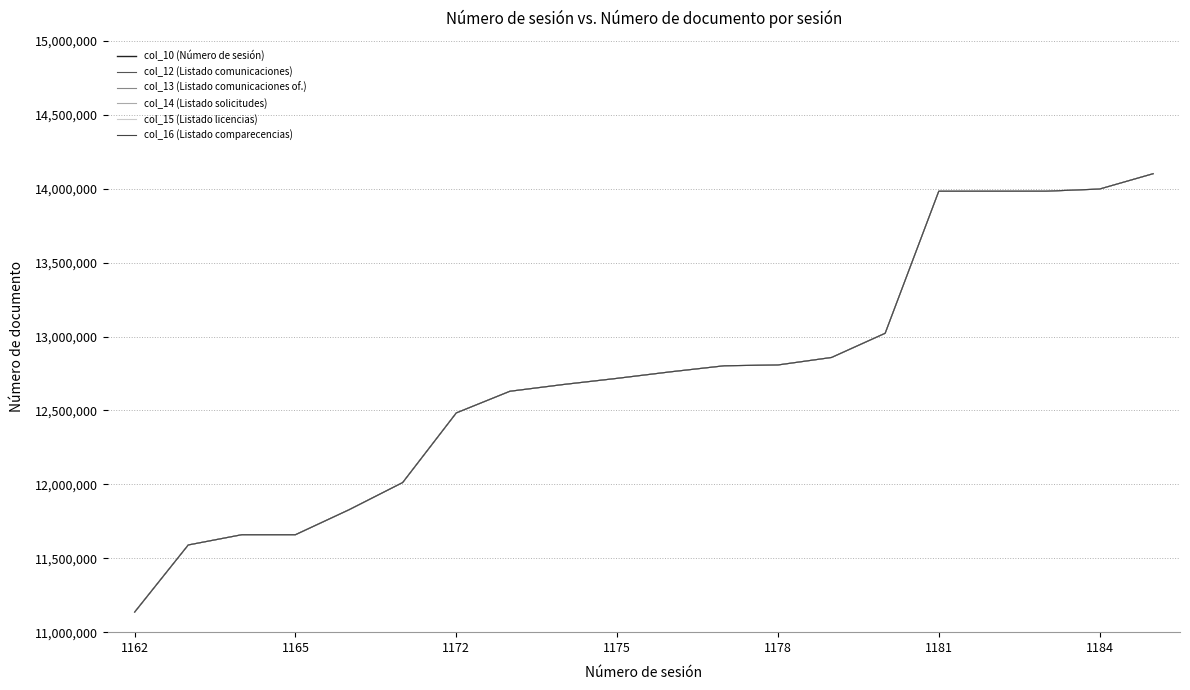

True or false: col_14 (Listado solicitudes) and col_13 (Listado comunicaciones of.) cross at least once.

False